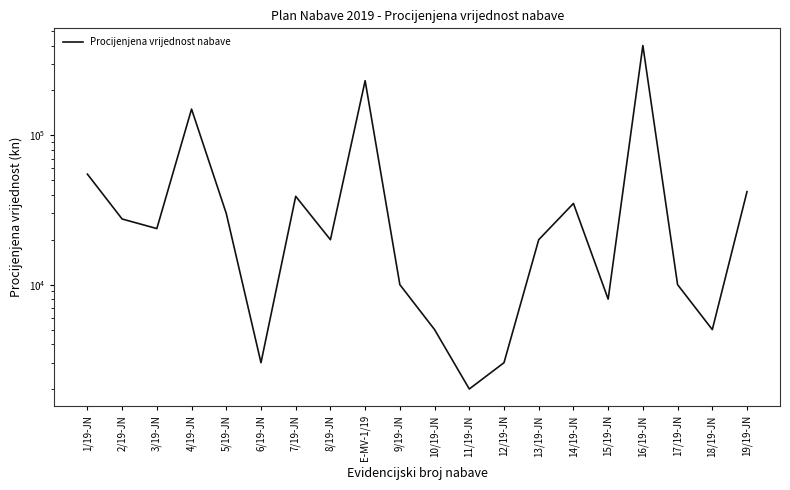

Is it true that the value at 8/19-JN is 20000.0?

True